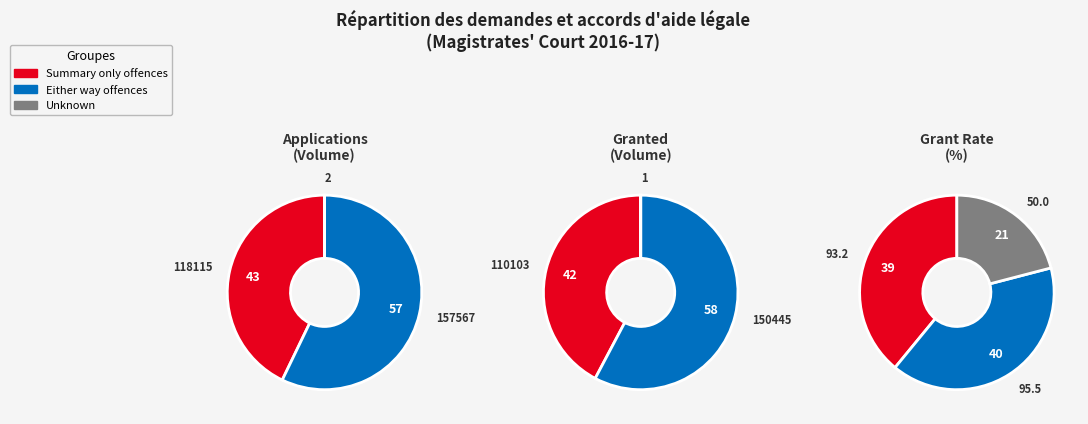

What portion of the pie excludes values_granted?

42.8%